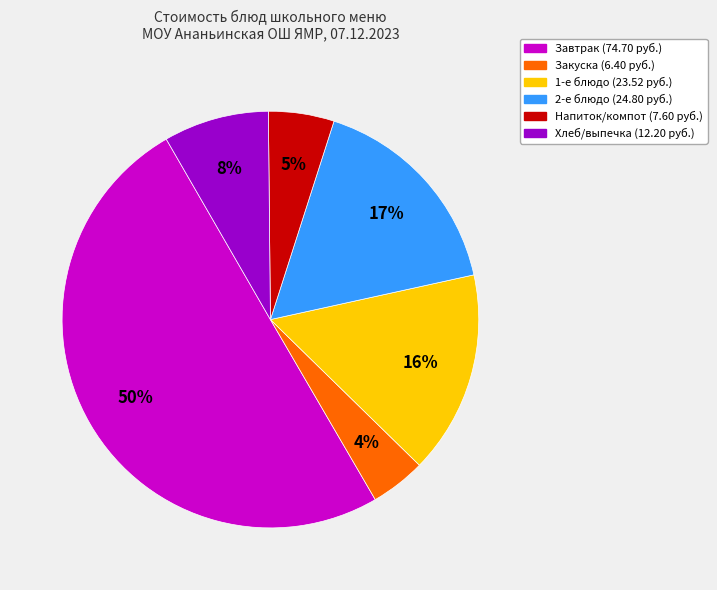

To the nearest percent, what is the average slice percentage?

17%